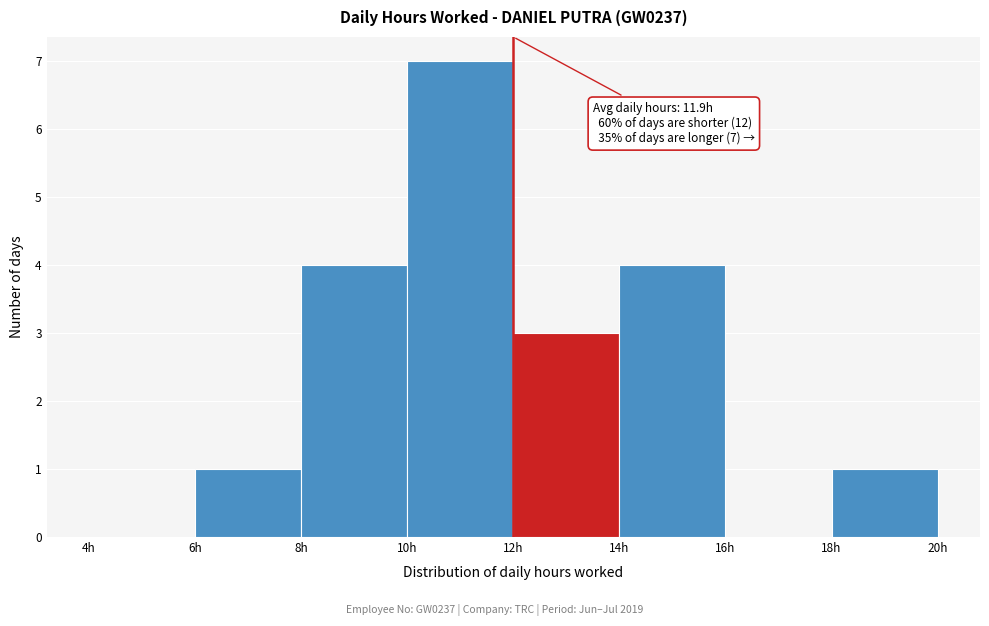

Which range on the x-axis has the tallest bar?

10 to 12